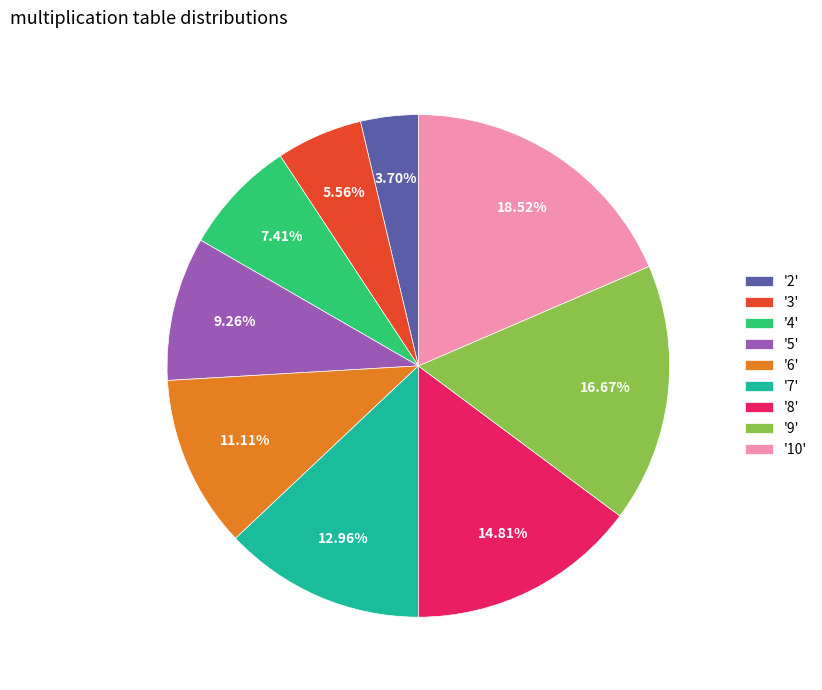

Rank the categories by value from lowest to highest.

'2', '3', '4', '5', '6', '7', '8', '9', '10'